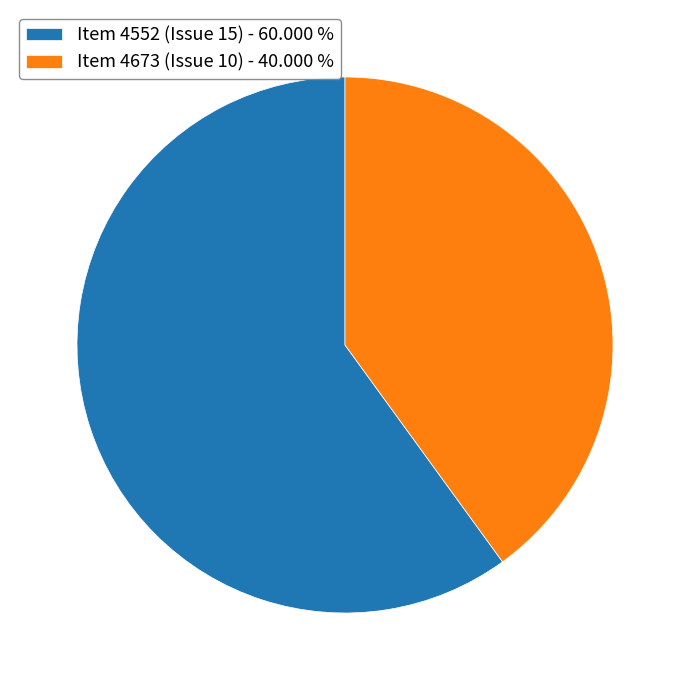

Which category has the smallest portion of the pie?

Item 4673 (Issue 10) - 40.000 %